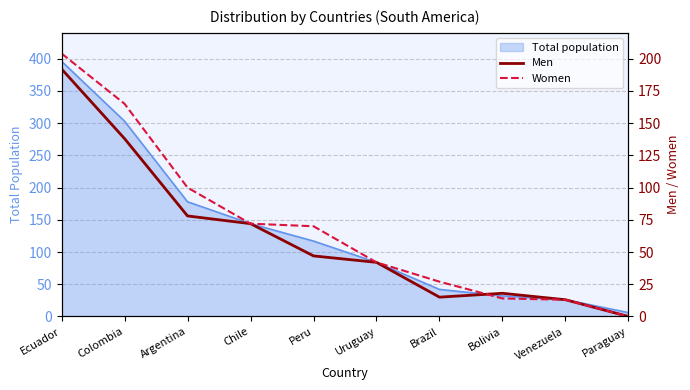

Which label corresponds to the smallest value in the chart?

Paraguay